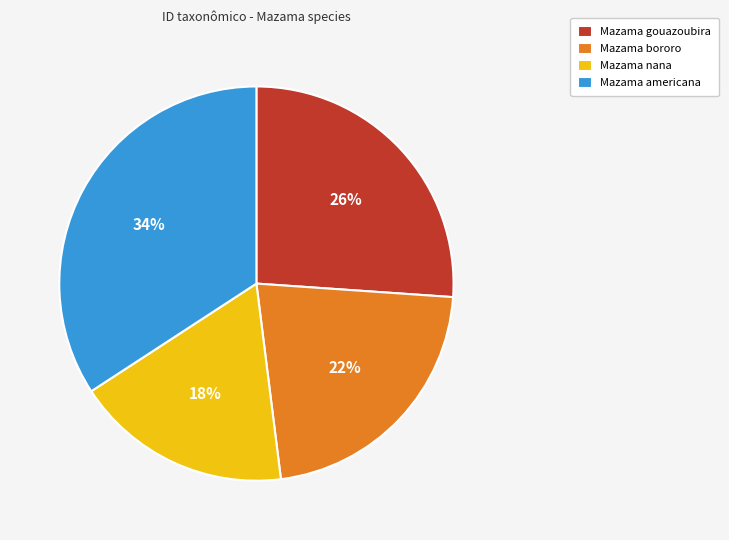

To the nearest percent, what portion does Mazama nana represent?

18%